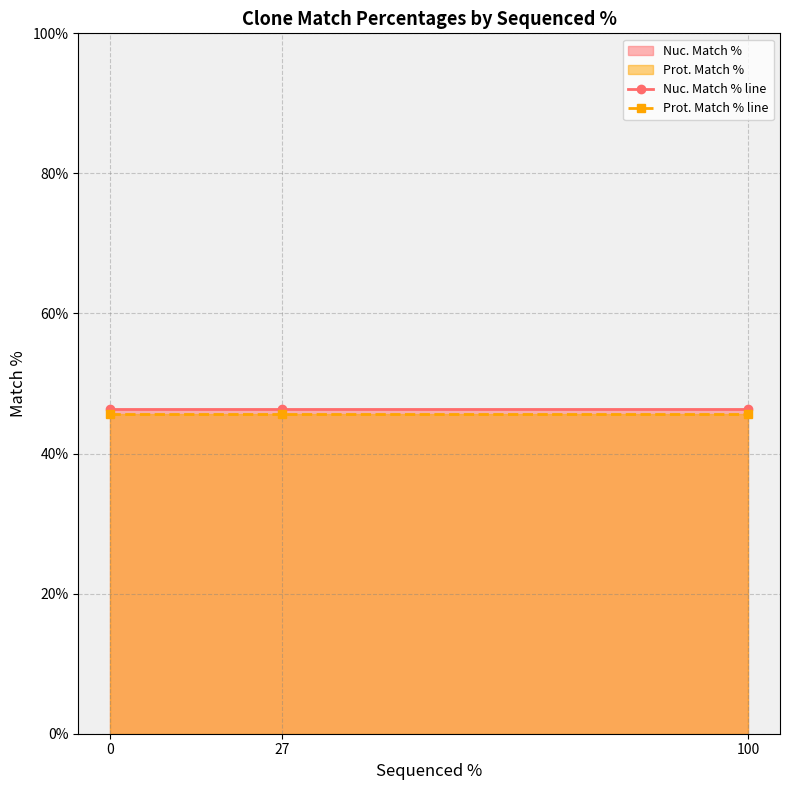

Reading left to right, transcribe all the data shown in this chart.

Nuc. Match % line: 46.3	46.3	46.3
Prot. Match % line: 45.6	45.6	45.6